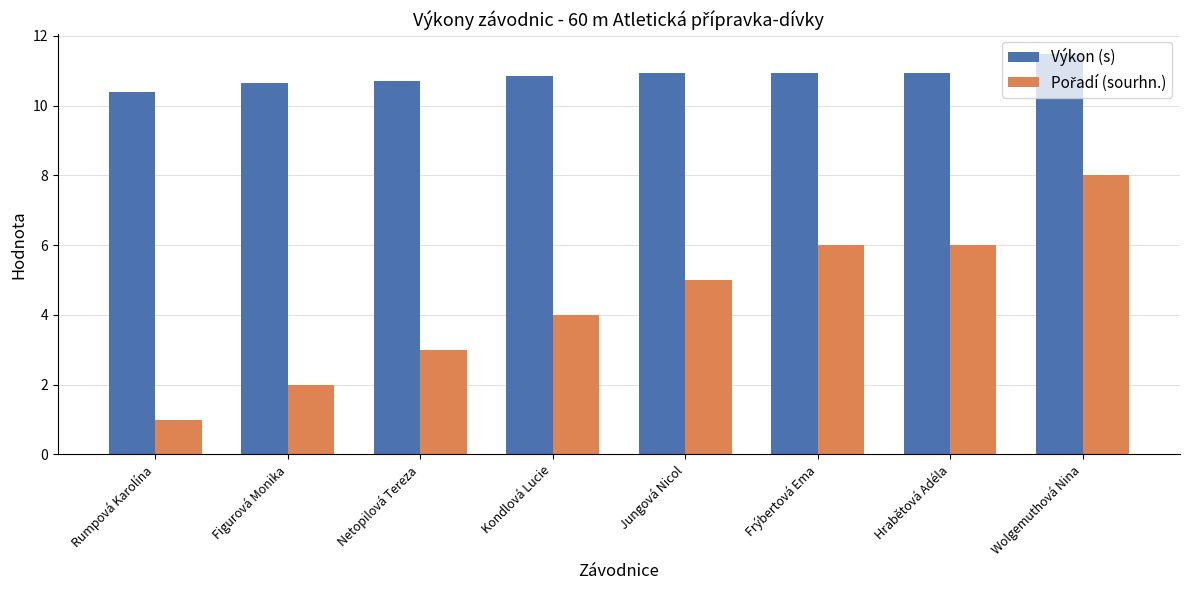

What is the difference between the maximum and minimum values in the Výkon (s) series?

1.1